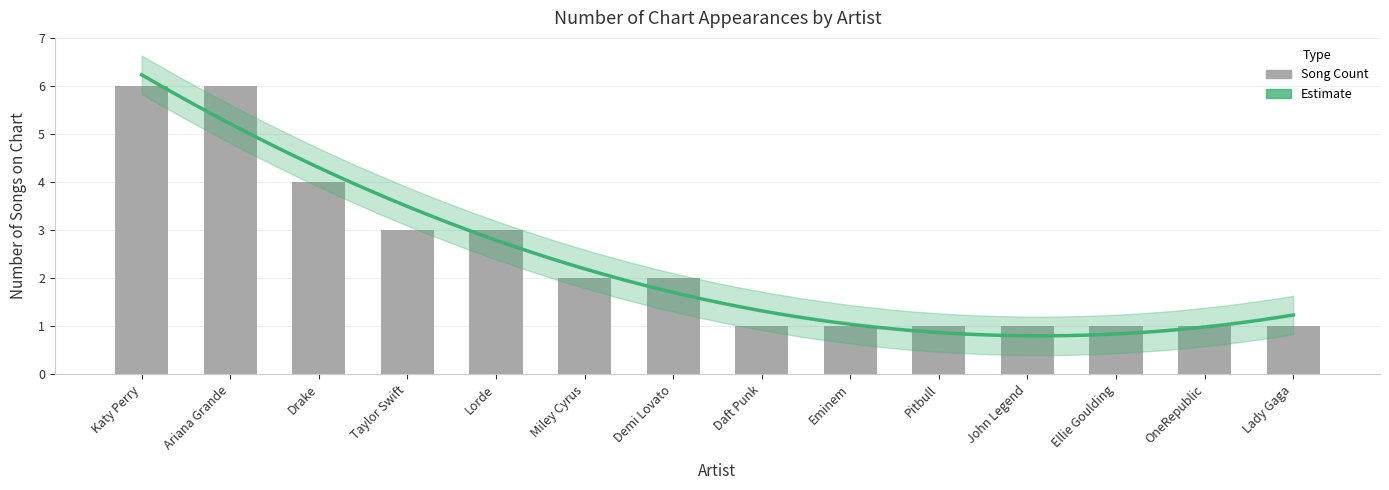

Where does the data first go above 2?

Katy Perry